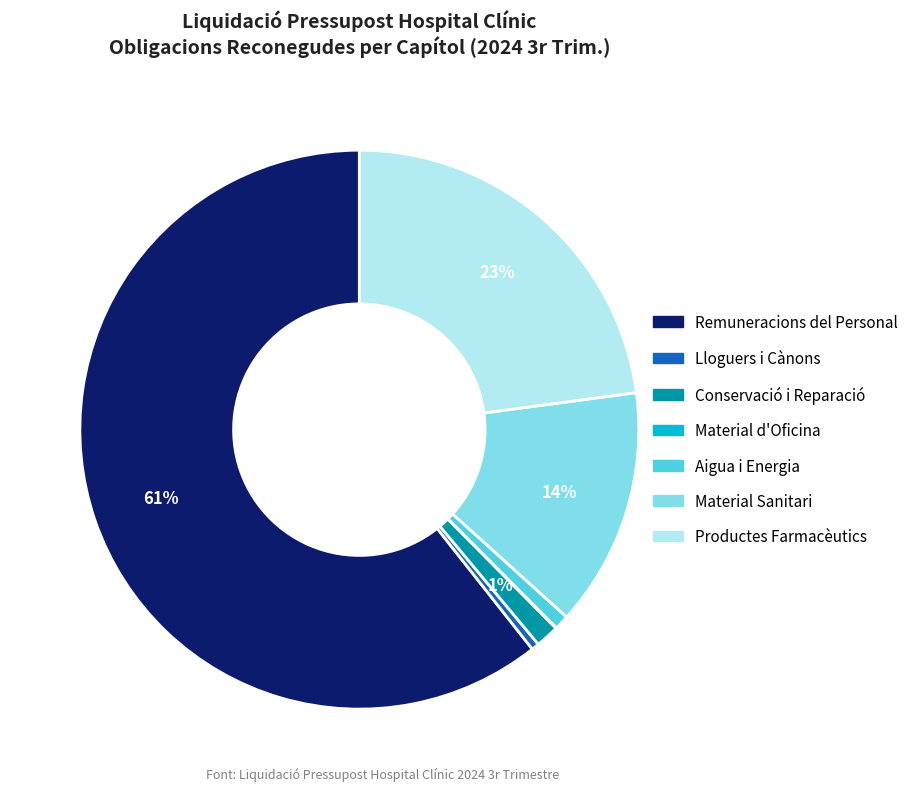

To the nearest percent, what is the difference between the largest and smallest slice percentages?

61%